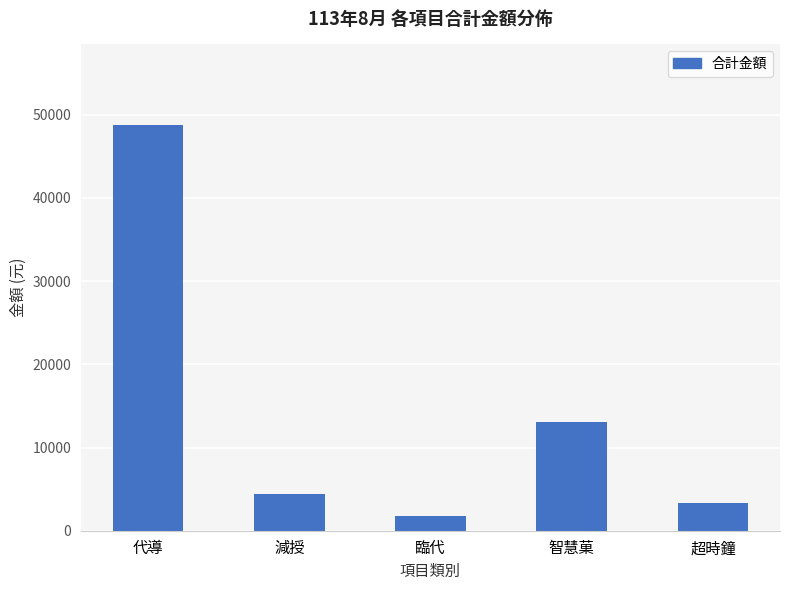

What is the smallest value displayed?

1734